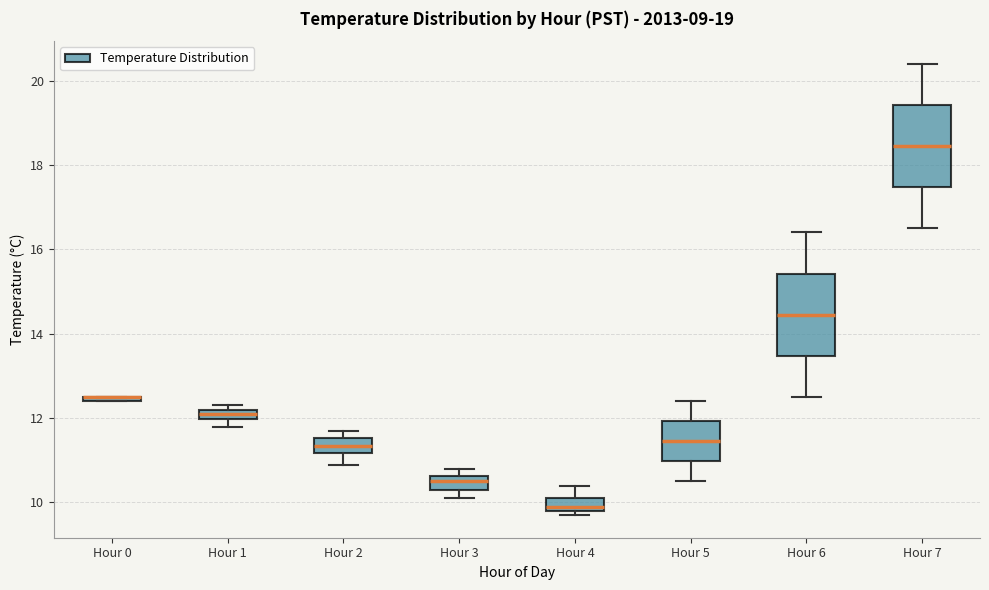

Where is the upper edge of the box for Hour 7 on the y-axis? The values are not printed on the chart, so give them approximately, as read against the axis.

19.4